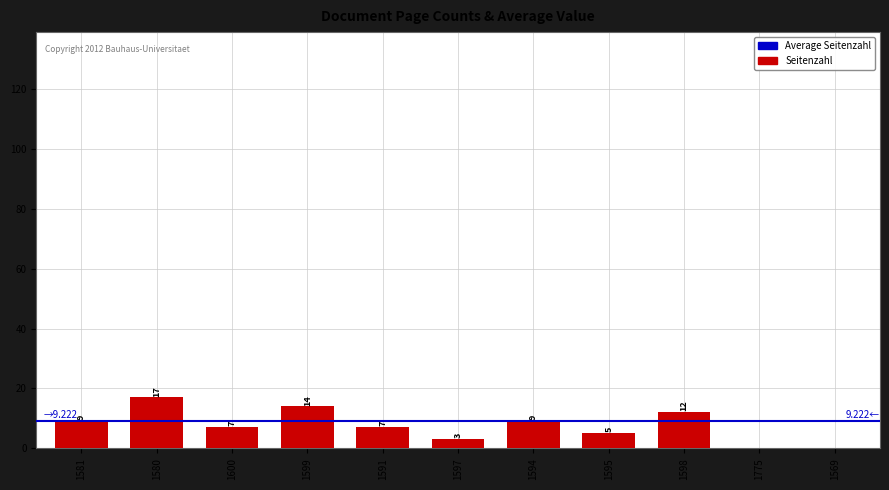

Does the chart contain stacked bars?

No